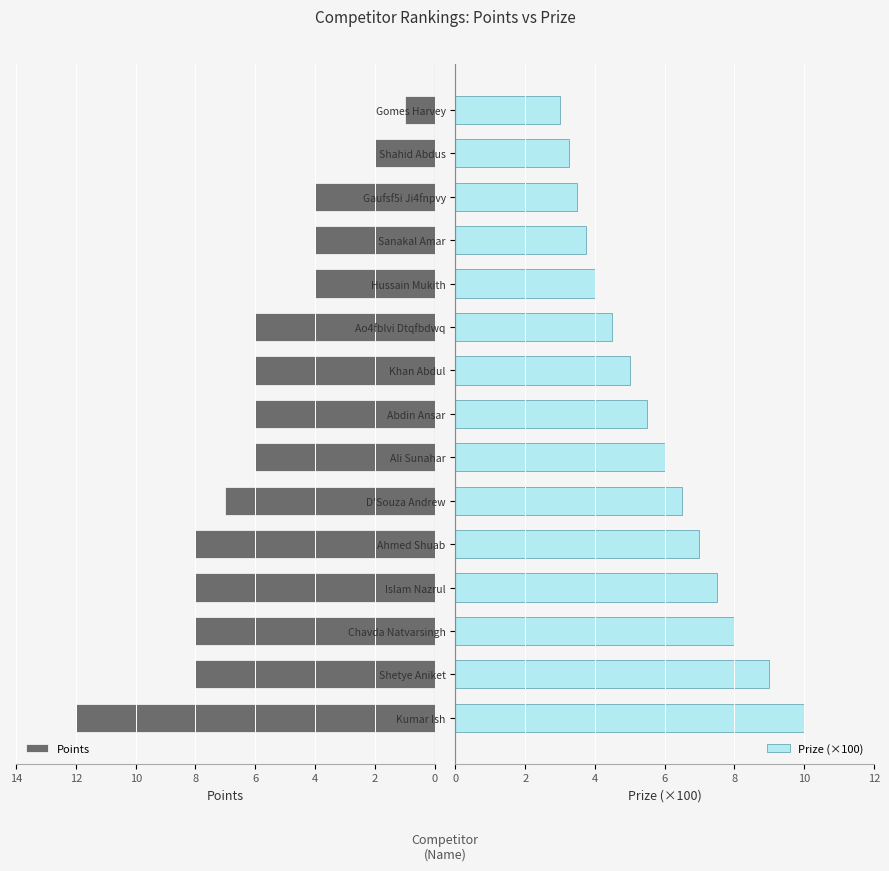

What is the difference between the Prize (×100) values at Gomes Harvey and Khan Abdul?

2.0